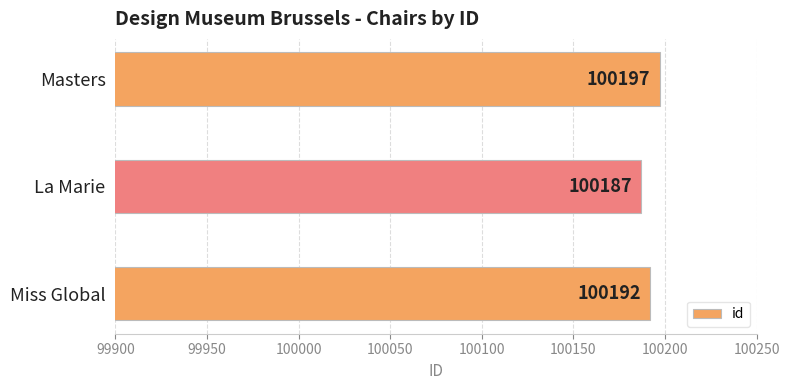

The chart shows a value of 100187 at La Marie. True or false?

True